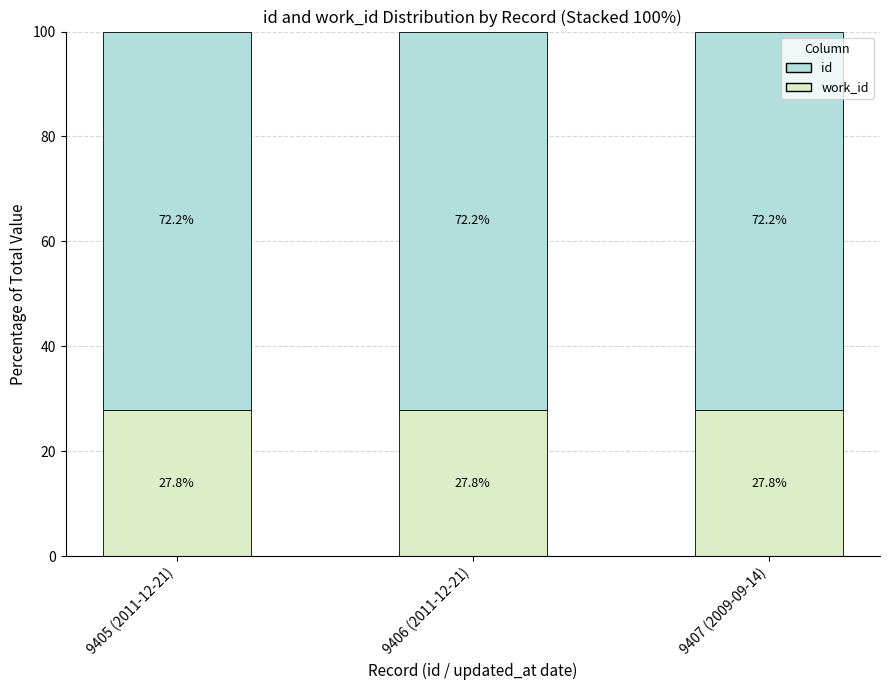

What is the total value across all series at 9406 (2011-12-21)?

100.0